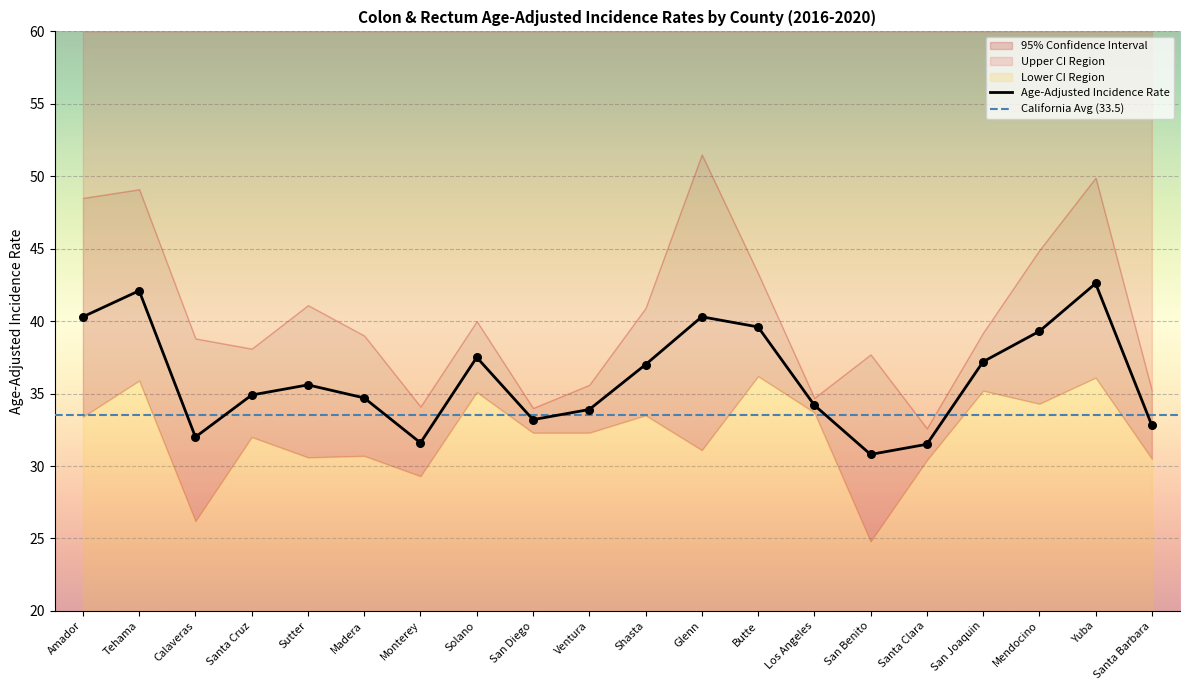

The Age-Adjusted Incidence Rate series shows 37.5 at Solano. True or false?

True